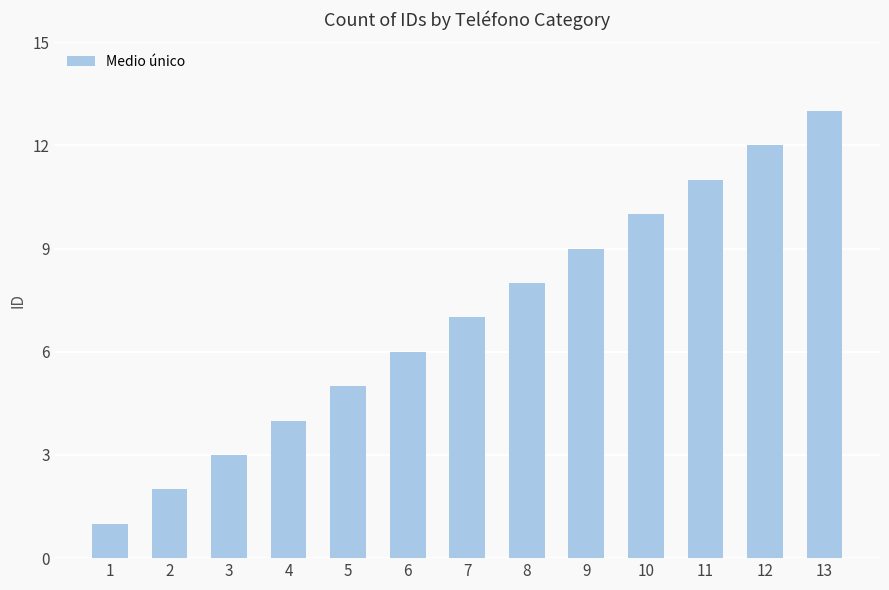

What is the approximate value at 8, to the nearest 10?

10